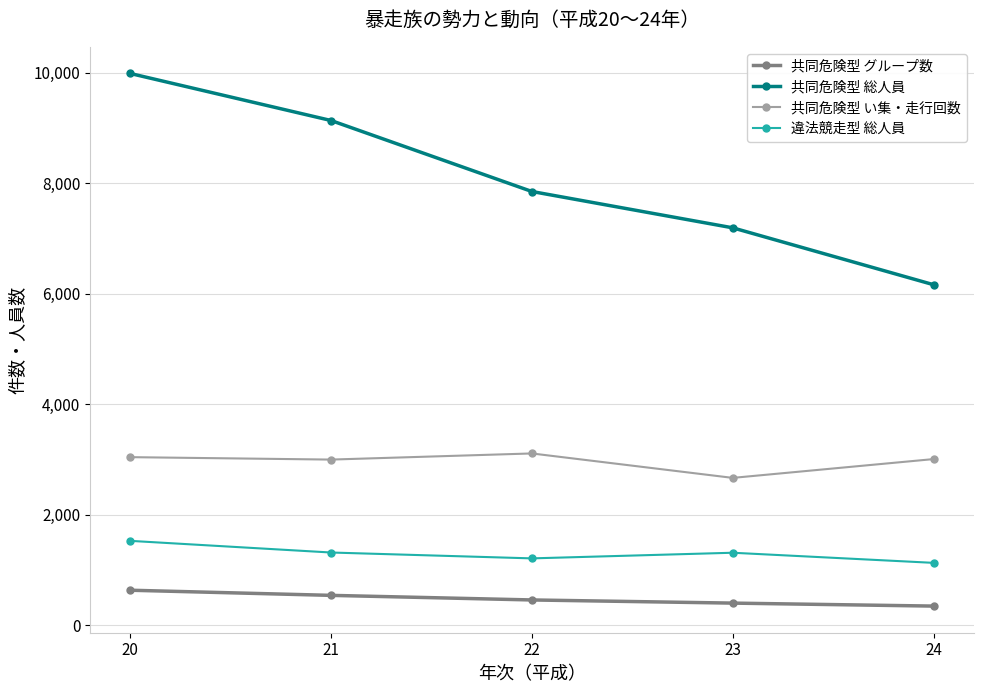

The value of 共同危険型 い集・走行回数 at 24 is 3010. True or false?

True